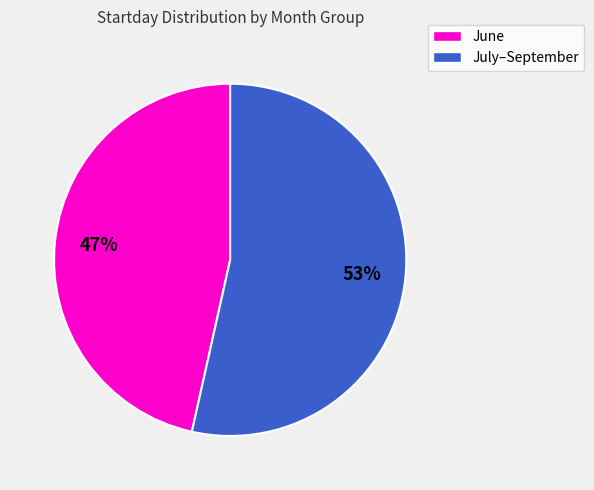

Is there a majority slice in this chart?

Yes